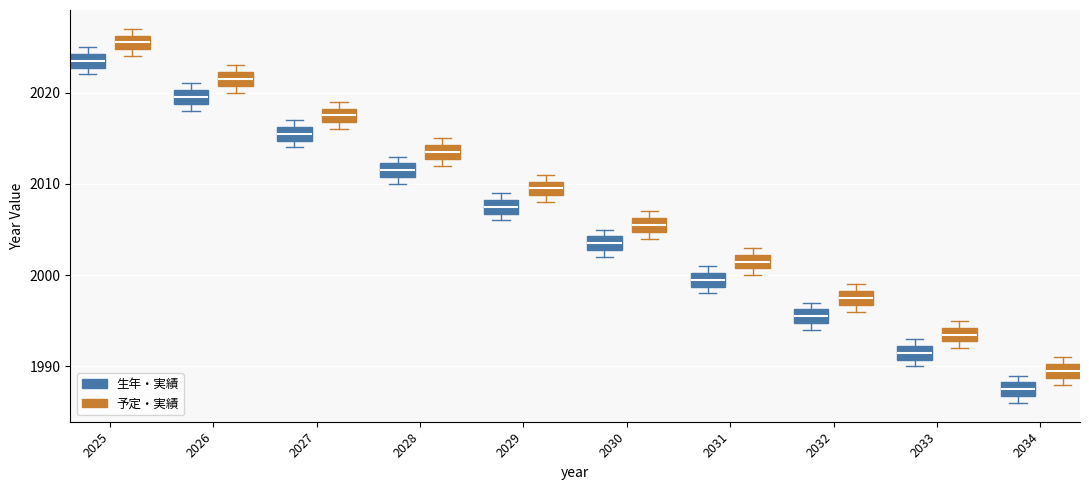

Reading left to right, transcribe this box plot: for each box, give where its median line is, the range the box spans, and where its two whiskers end, as read against the y-axis. The values are not printed on the chart, so give them approximately, as read against the axis.

2025 (生年・実績): median 2024 (inside the box), box 2023 to 2024, whiskers 2022 to 2025
2025 (予定・実績): median 2026 (inside the box), box 2025 to 2026, whiskers 2024 to 2027
2026 (生年・実績): median 2020 (inside the box), box 2019 to 2020, whiskers 2018 to 2021
2026 (予定・実績): median 2022 (inside the box), box 2021 to 2022, whiskers 2020 to 2023
2027 (生年・実績): median 2016 (inside the box), box 2015 to 2016, whiskers 2014 to 2017
2027 (予定・実績): median 2018 (inside the box), box 2017 to 2018, whiskers 2016 to 2019
2028 (生年・実績): median 2012 (inside the box), box 2011 to 2012, whiskers 2010 to 2013
2028 (予定・実績): median 2014 (inside the box), box 2013 to 2014, whiskers 2012 to 2015
2029 (生年・実績): median 2008 (inside the box), box 2007 to 2008, whiskers 2006 to 2009
2029 (予定・実績): median 2010 (inside the box), box 2009 to 2010, whiskers 2008 to 2011
2030 (生年・実績): median 2004 (inside the box), box 2003 to 2004, whiskers 2002 to 2005
2030 (予定・実績): median 2006 (inside the box), box 2005 to 2006, whiskers 2004 to 2007
2031 (生年・実績): median 2000 (inside the box), box 1999 to 2000, whiskers 1998 to 2001
2031 (予定・実績): median 2002 (inside the box), box 2001 to 2002, whiskers 2000 to 2003
2032 (生年・実績): median 1996 (inside the box), box 1995 to 1996, whiskers 1994 to 1997
2032 (予定・実績): median 1998 (inside the box), box 1997 to 1998, whiskers 1996 to 1999
2033 (生年・実績): median 1992 (inside the box), box 1991 to 1992, whiskers 1990 to 1993
2033 (予定・実績): median 1994 (inside the box), box 1993 to 1994, whiskers 1992 to 1995
2034 (生年・実績): median 1988 (inside the box), box 1987 to 1988, whiskers 1986 to 1989
2034 (予定・実績): median 1990 (inside the box), box 1989 to 1990, whiskers 1988 to 1991